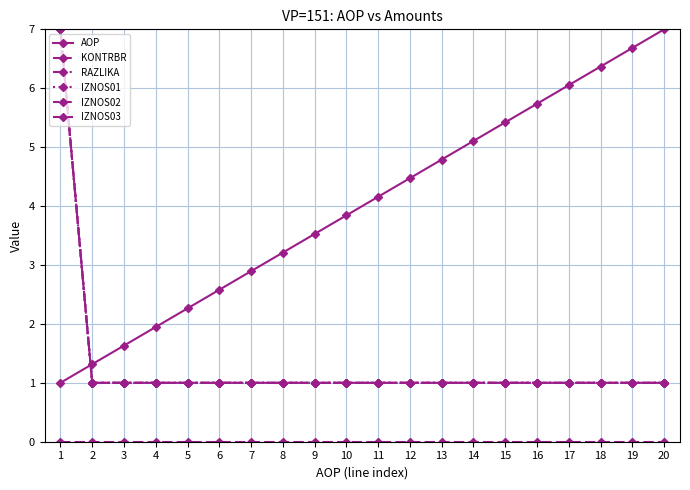

Is this an area chart (filled region under the line)?

No